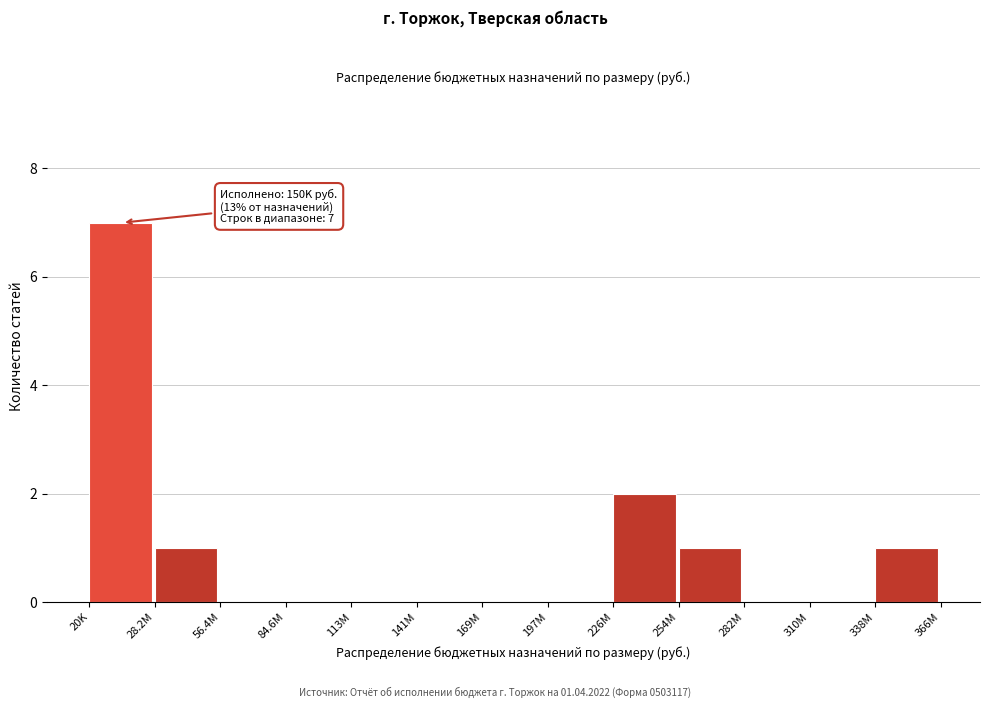

Reading left to right, what are all the values shown in this chart?

20K=7	28.2M=1	56.4M=0	84.6M=0	113M=0	141M=0	169M=0	197M=0	226M=2	254M=1	282M=0	310M=0	338M=1